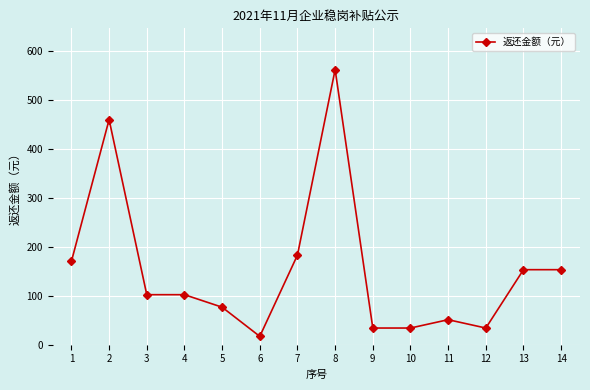

Reading left to right, list all the values displayed in this chart.

170.5	460.4	102.3	102.3	76.7	17.1	183.3	562.7	34.1	34.1	51.2	34.1	153.5	153.5